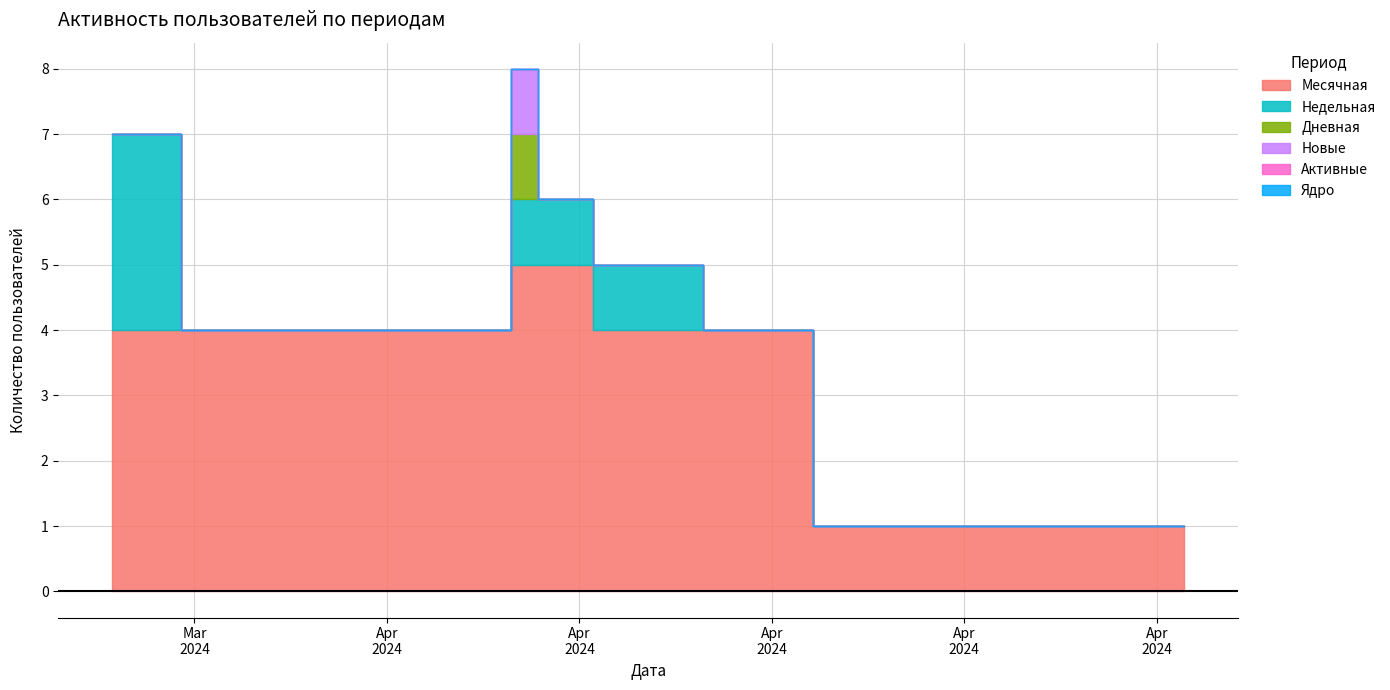

The value of Недельная at 2024-04-12 is 2. True or false?

False